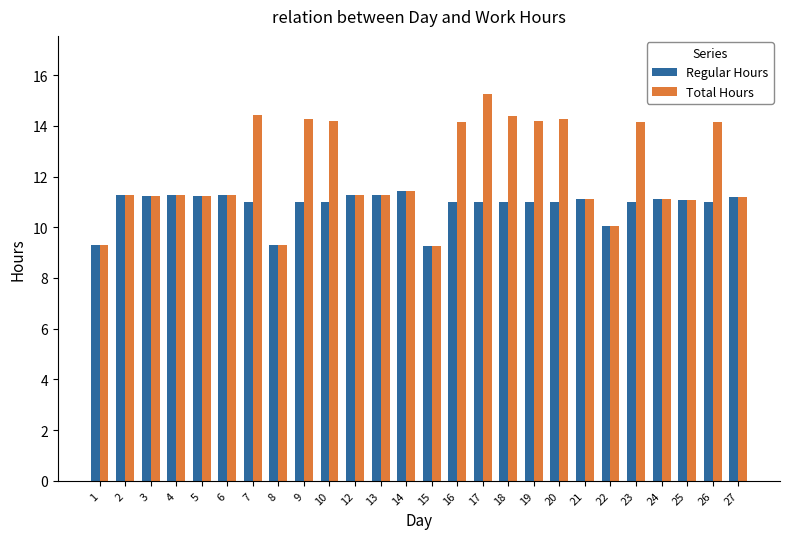

List the series in order of their peak value, highest first.

Total Hours, Regular Hours